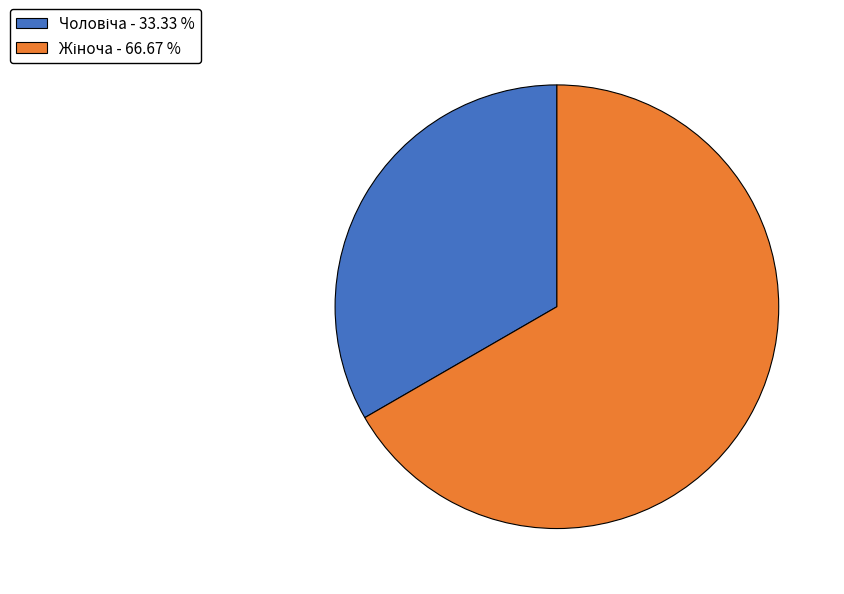

Is there a majority slice in this chart?

Yes